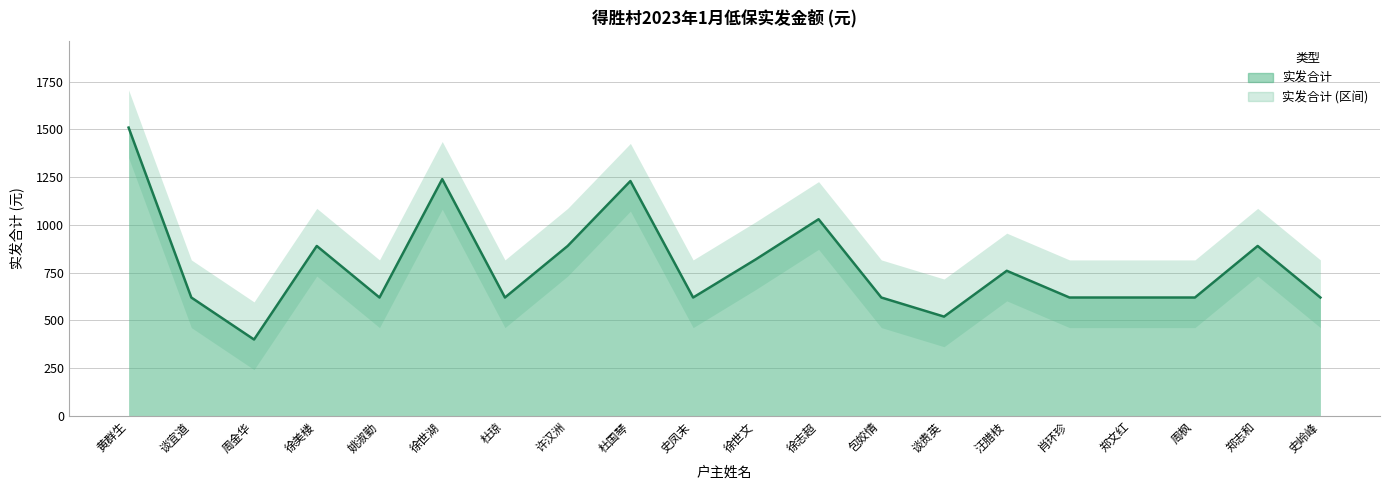

Which label corresponds to the largest value in the chart?

黄群生